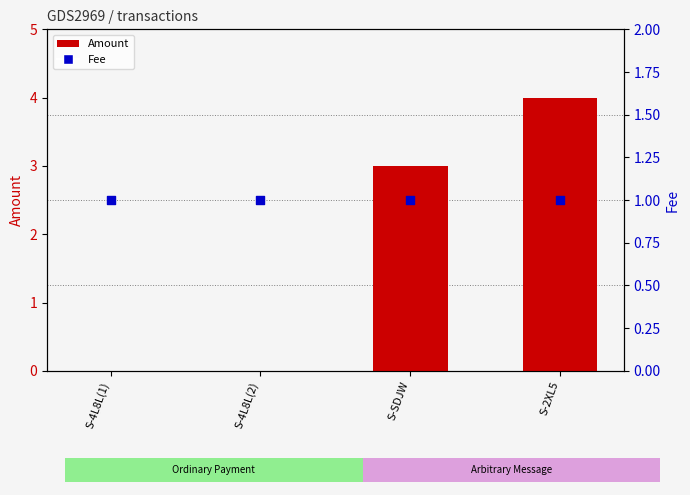

Which series has the largest total across all categories?

Amount